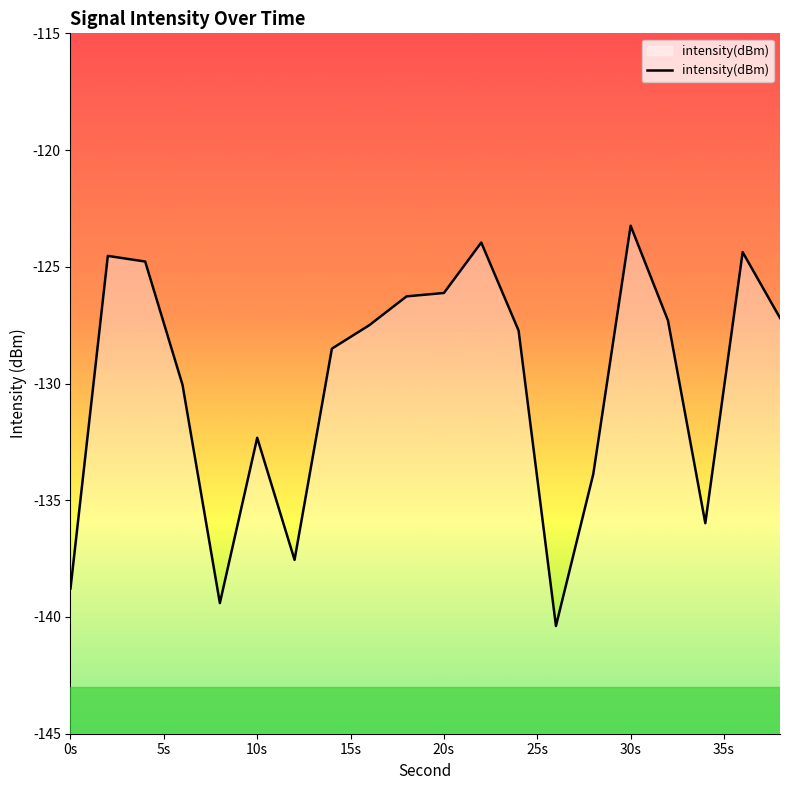

What is the approximate value at 0s?

-138.8